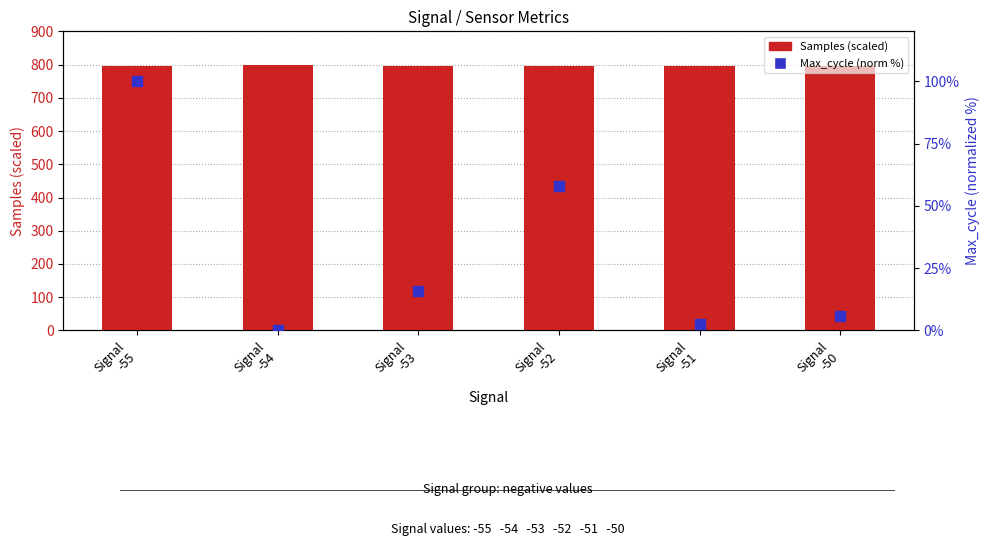

Is the value of Samples (scaled) at Signal
-54 greater than the value of Max_cycle (norm %) at Signal
-52?

Yes